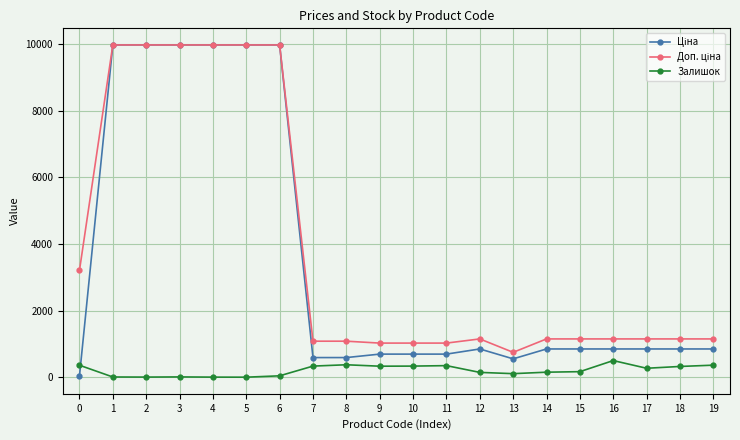

The value of Залишок at 17 is 269.0. True or false?

True